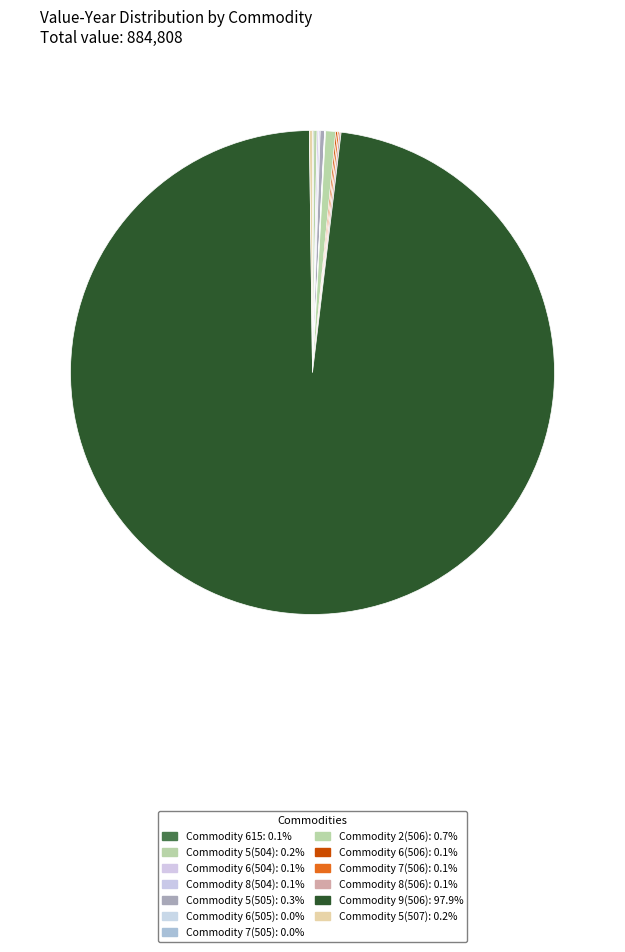

How many slices are in this pie chart?

13